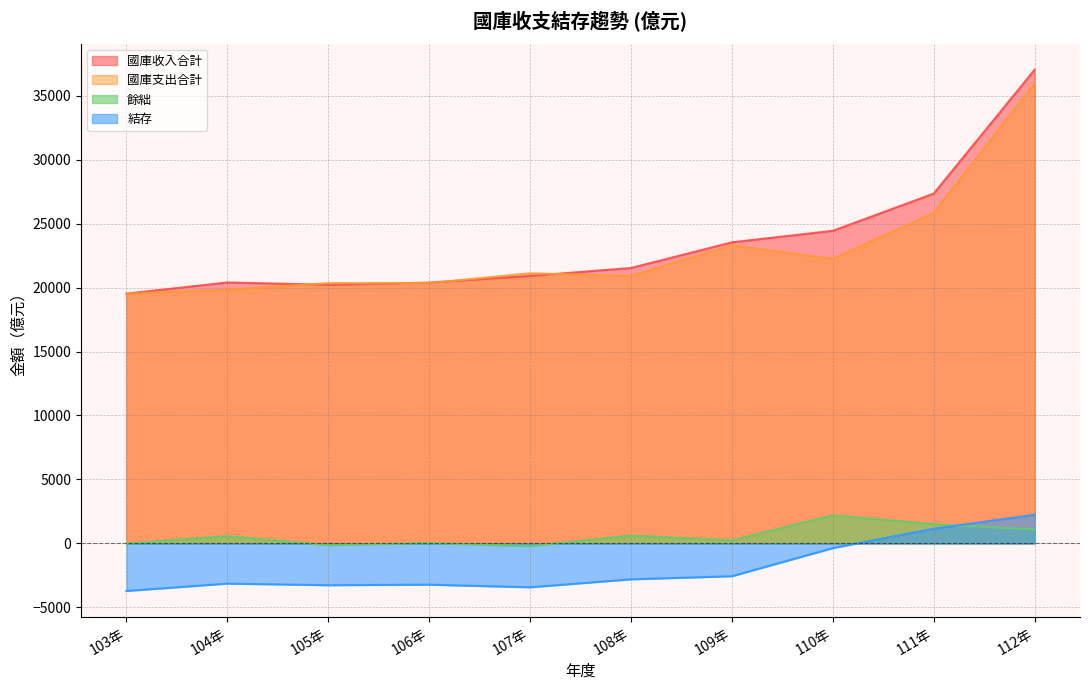

What is the label of the 6th point from the right?

107年